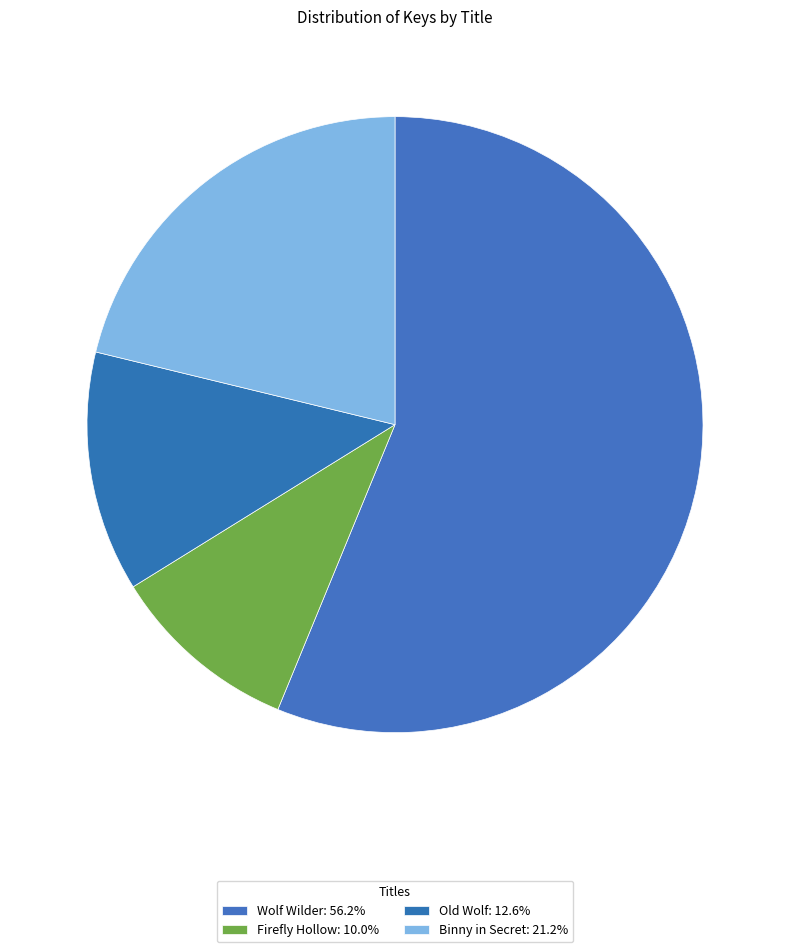

How many segments does this pie chart have?

4